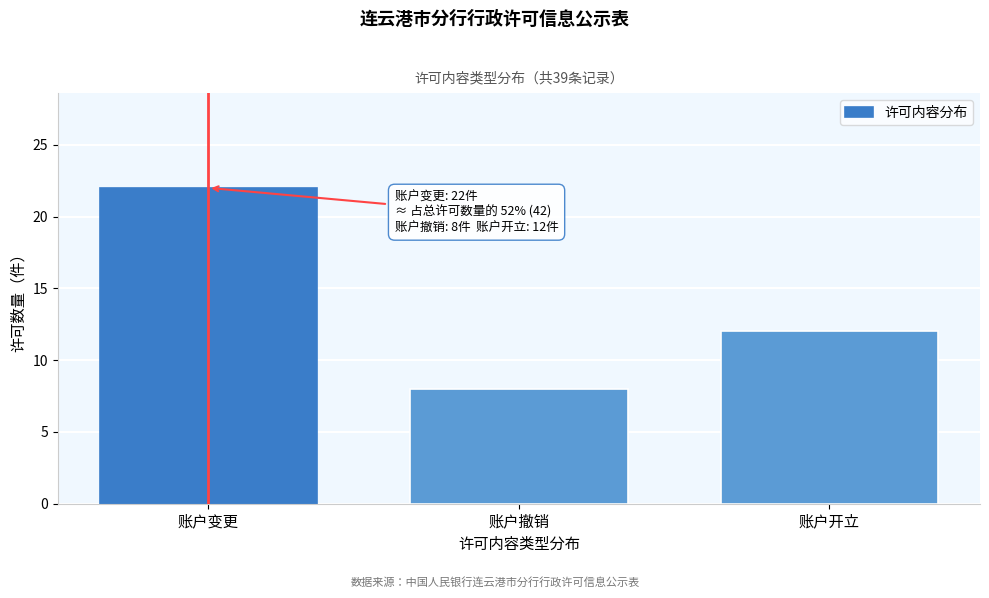

Reading left to right, what are all the values shown in this chart?

22	8	12